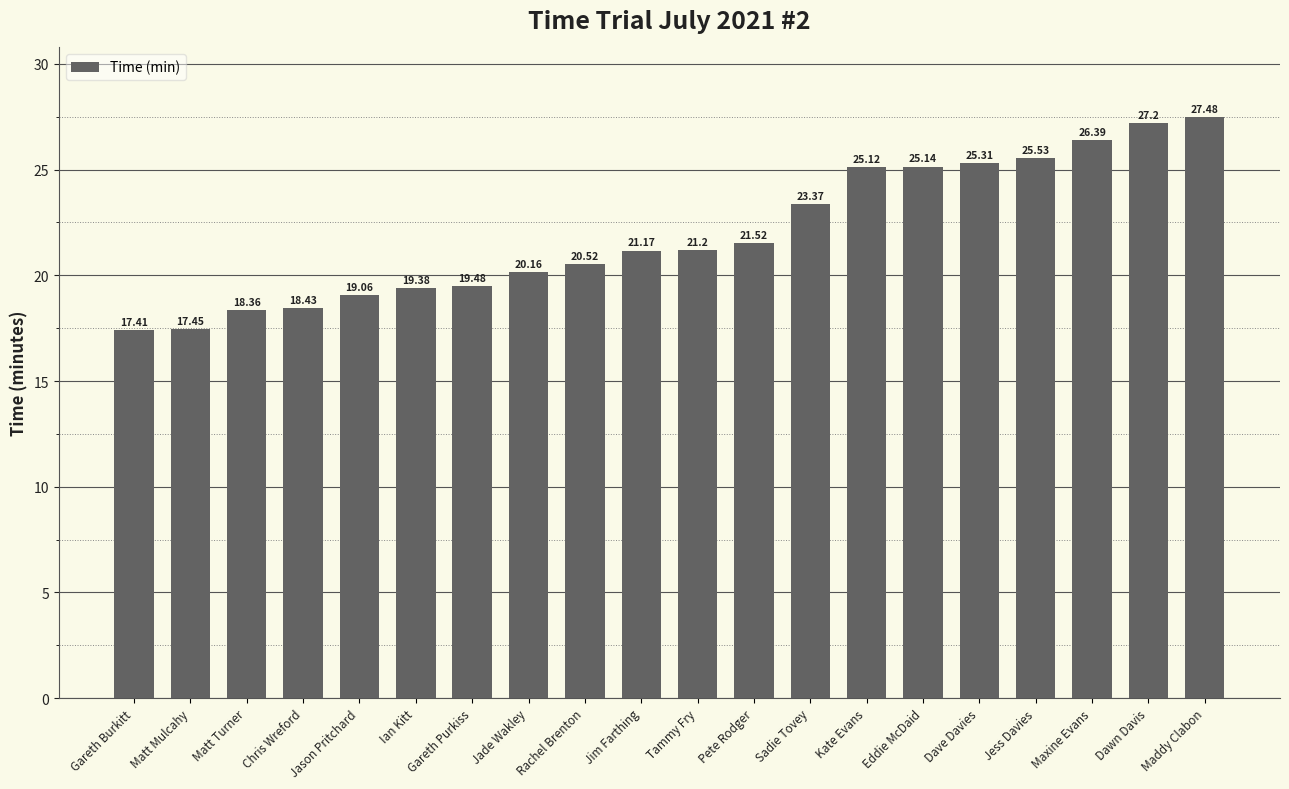

What is the change in value from Jason Pritchard to Maxine Evans?

+7.3